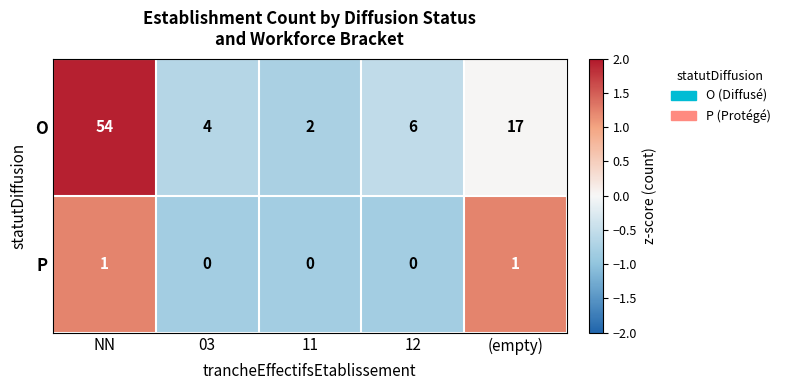

Where is O nearest to the value 28?

(empty)